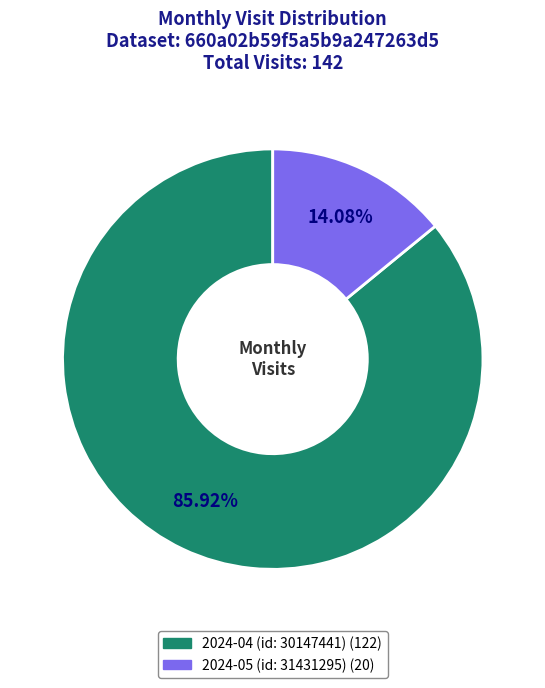

Does 2024-04 (id: 30147441) account for over 50% of the chart?

Yes